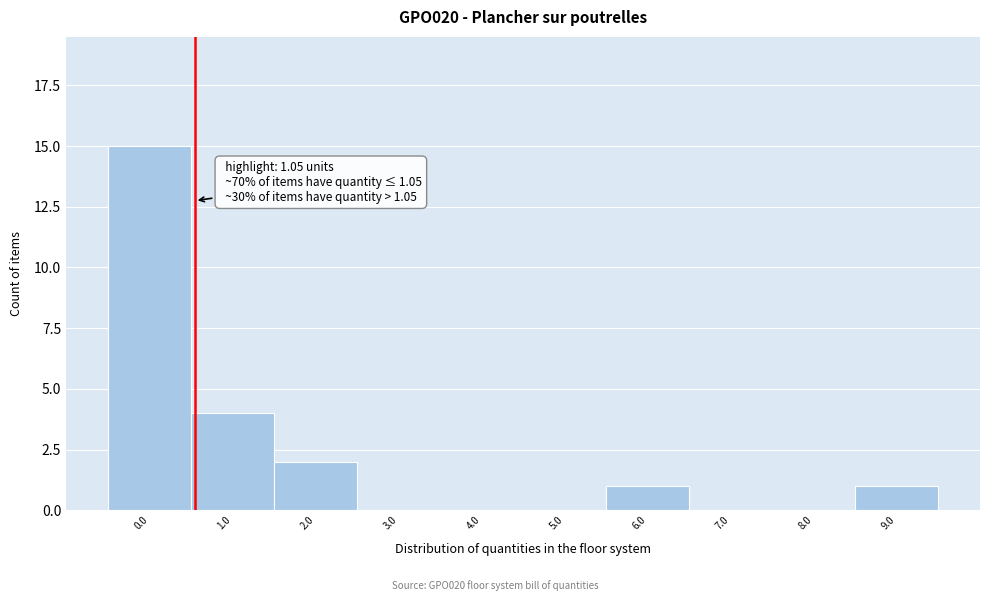

Reading left to right, transcribe all the data shown in this chart.

0.0=15	1.0=4	2.0=2	3.0=0	4.0=0	5.0=0	6.0=1	7.0=0	8.0=0	9.0=1